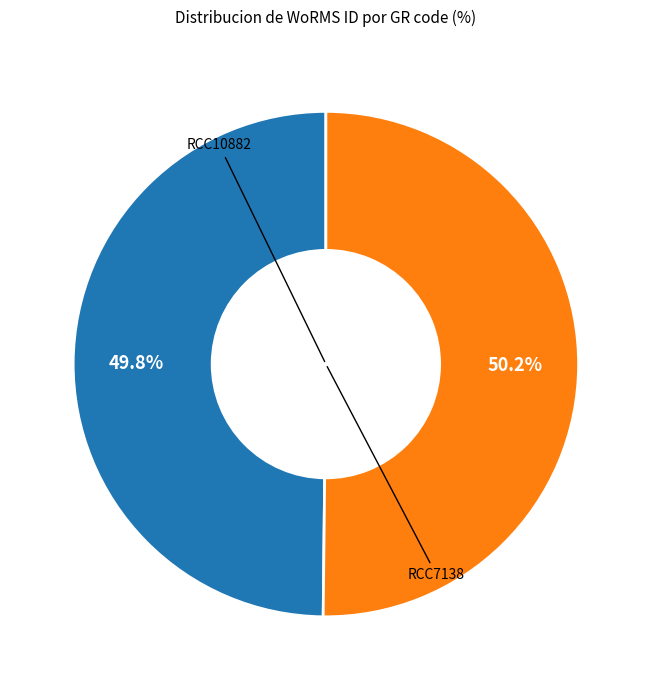

Is there a majority slice in this chart?

Yes